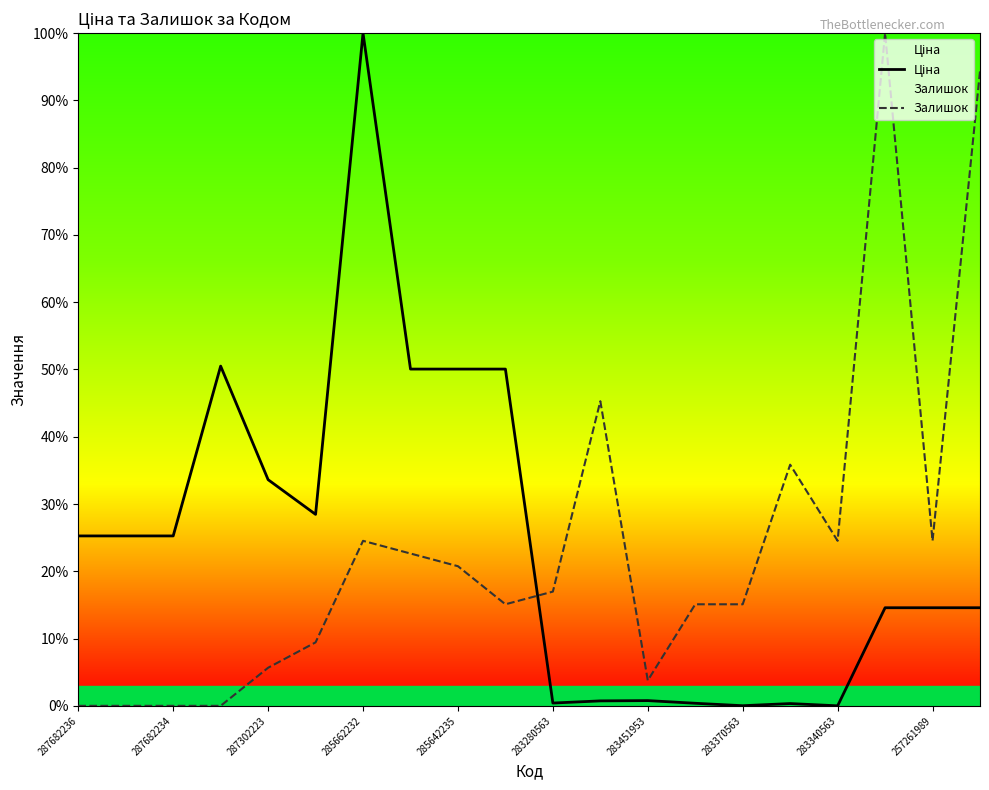

What is the difference between the Залишок values at 285662232 and 287682234?

24.5